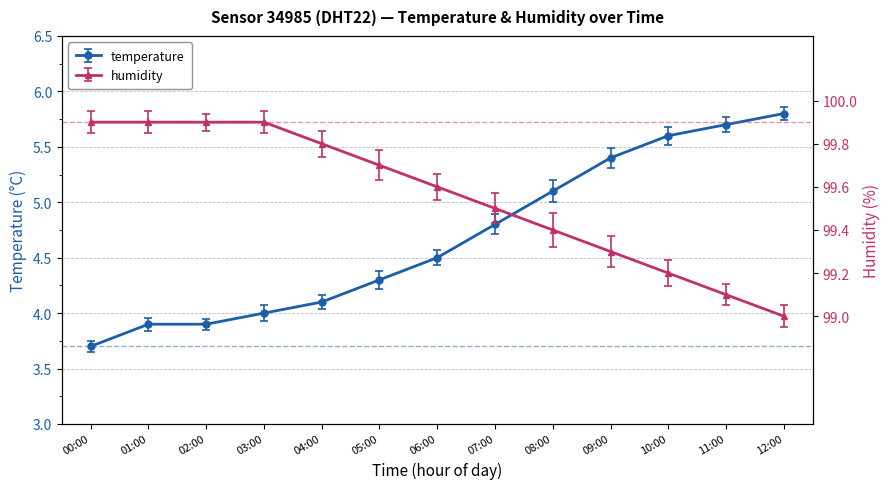

What is the difference between the maximum and second lowest values in the temperature series?

1.9